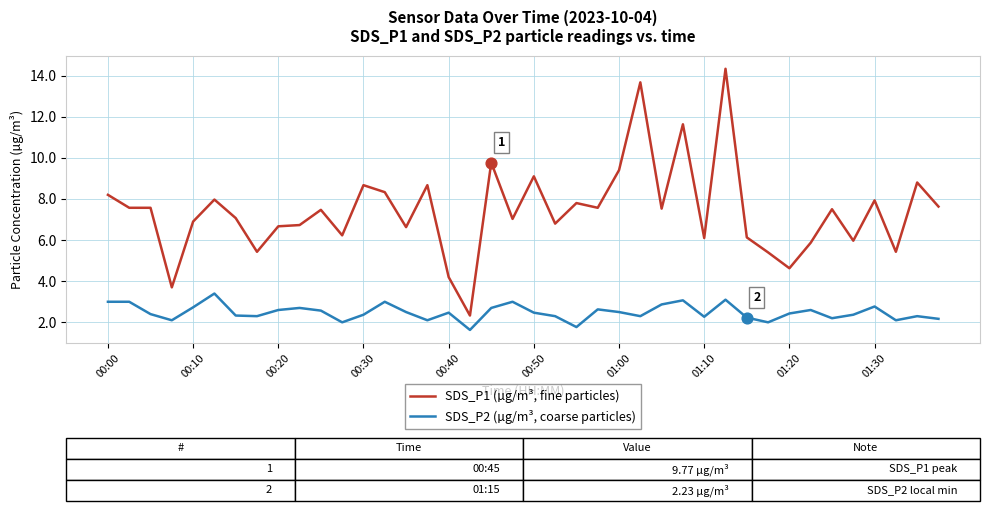

Which series has the largest total across all categories?

SDS_P1 (µg/m³, fine particles)